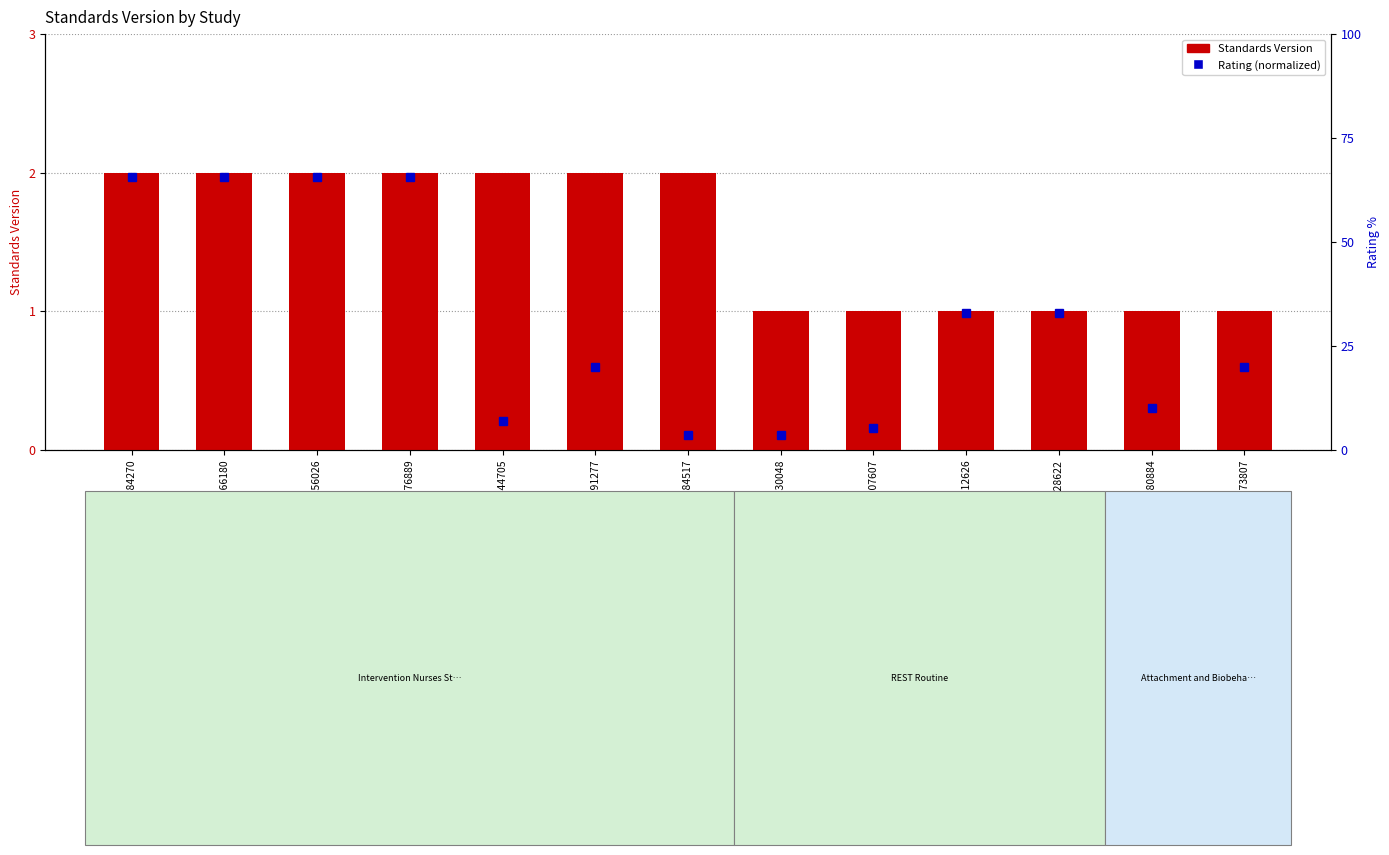

The chart shows a value of 1 at WWHV012626. True or false?

True